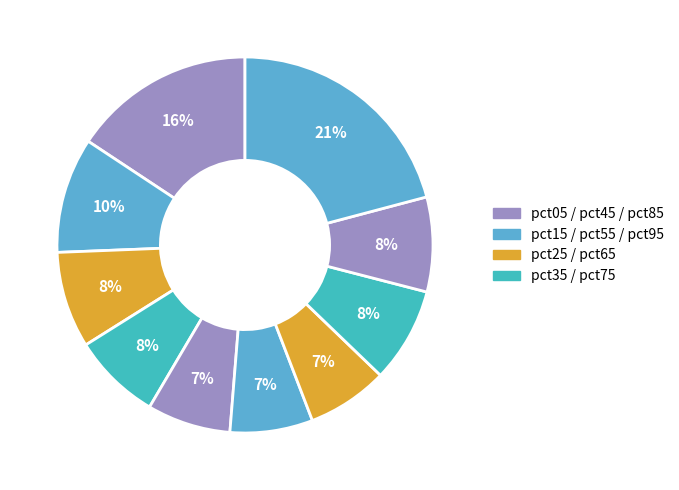

How many slices are in this pie chart?

10